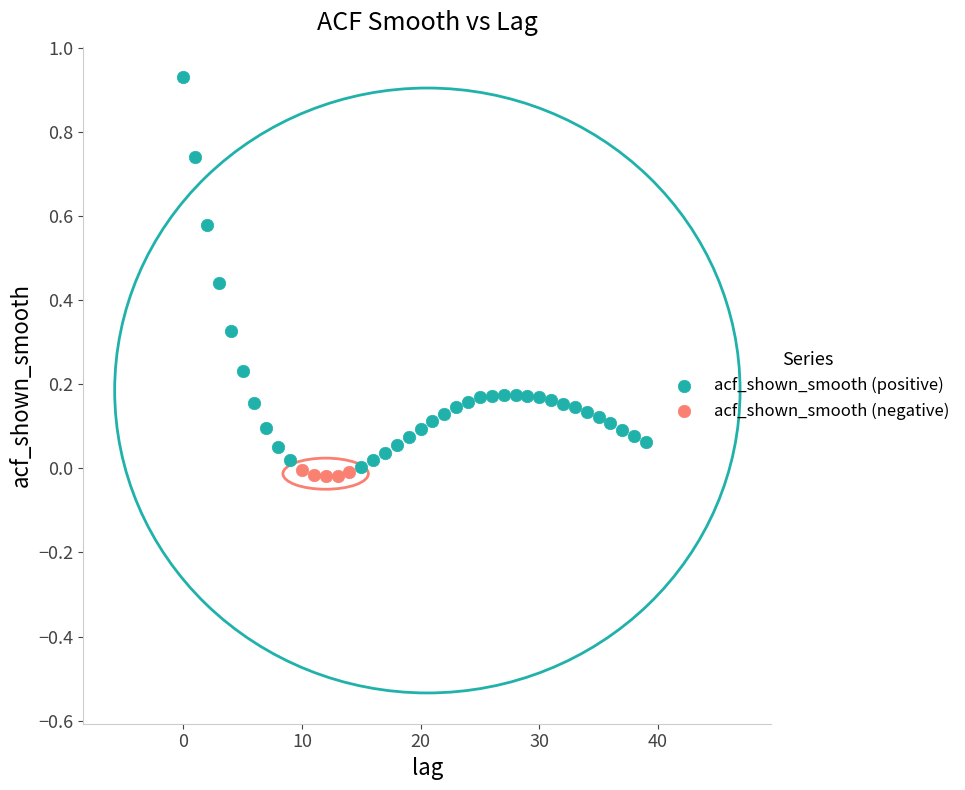

Which series has the widest spread of Y values?

acf_shown_smooth (positive)